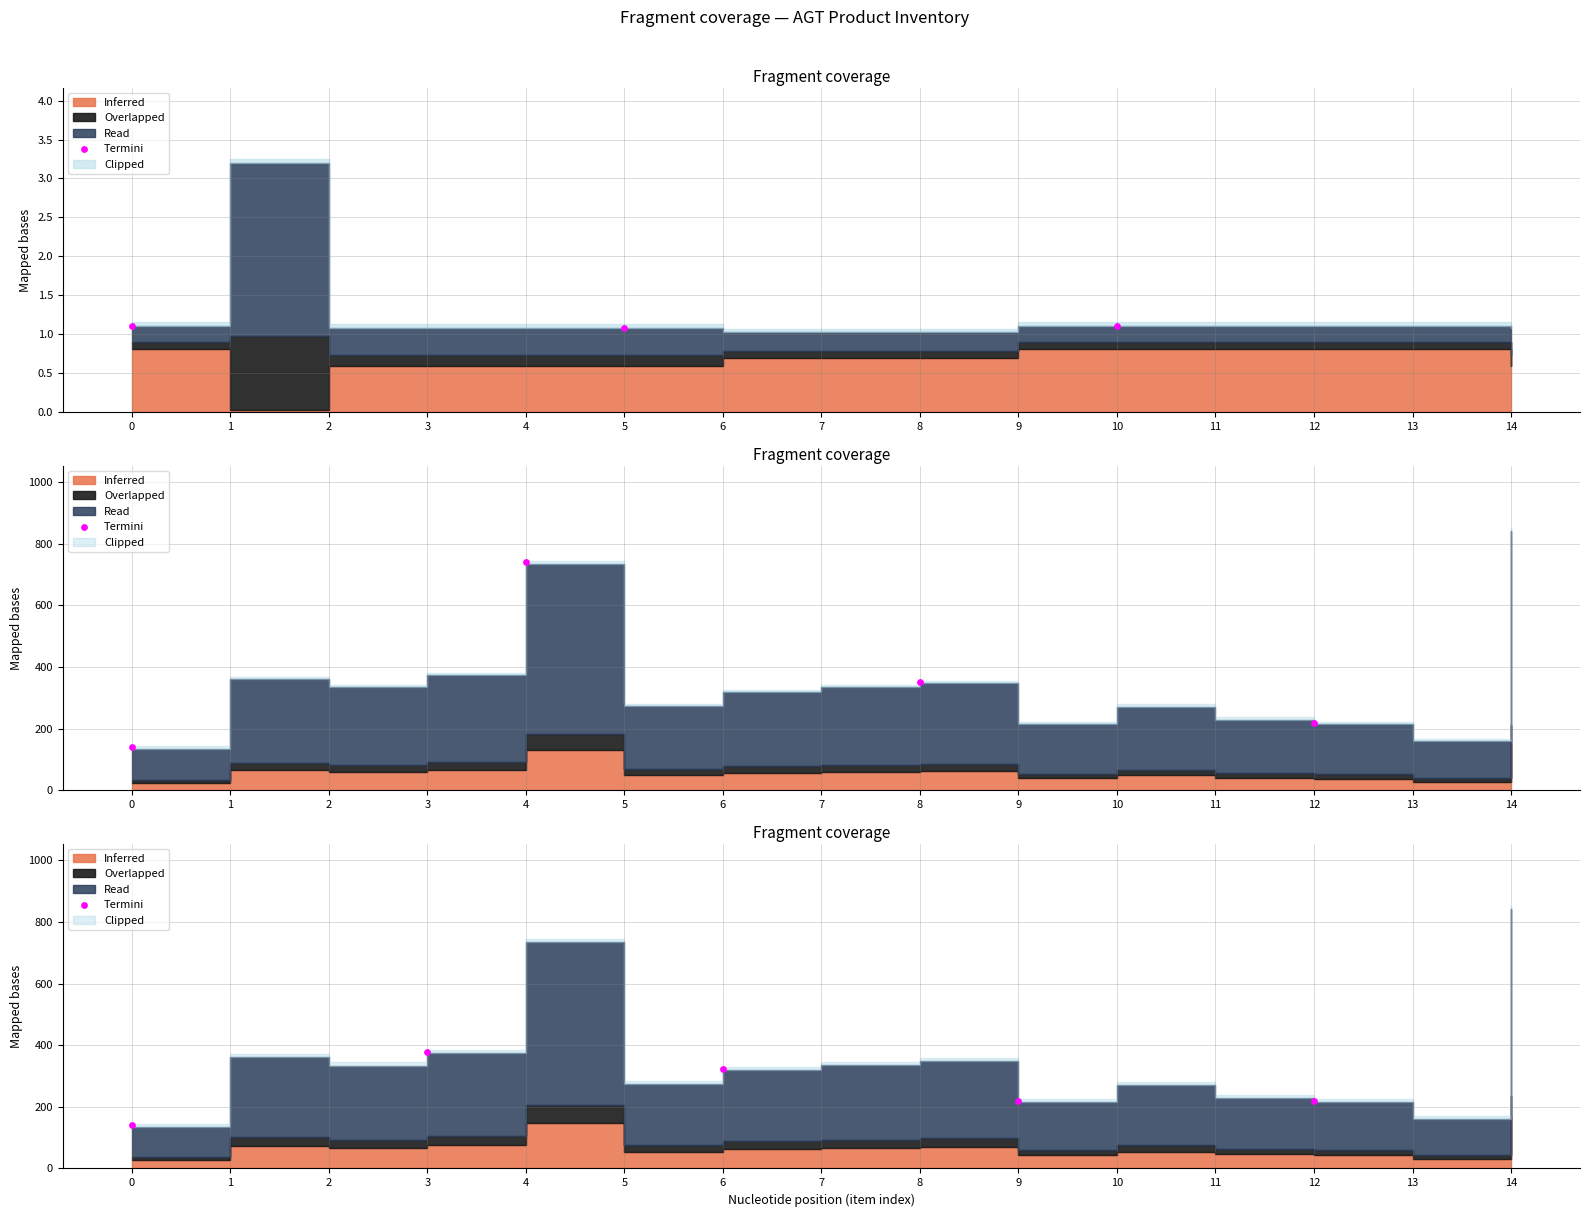

Which has a higher value, 3 or 0?

3